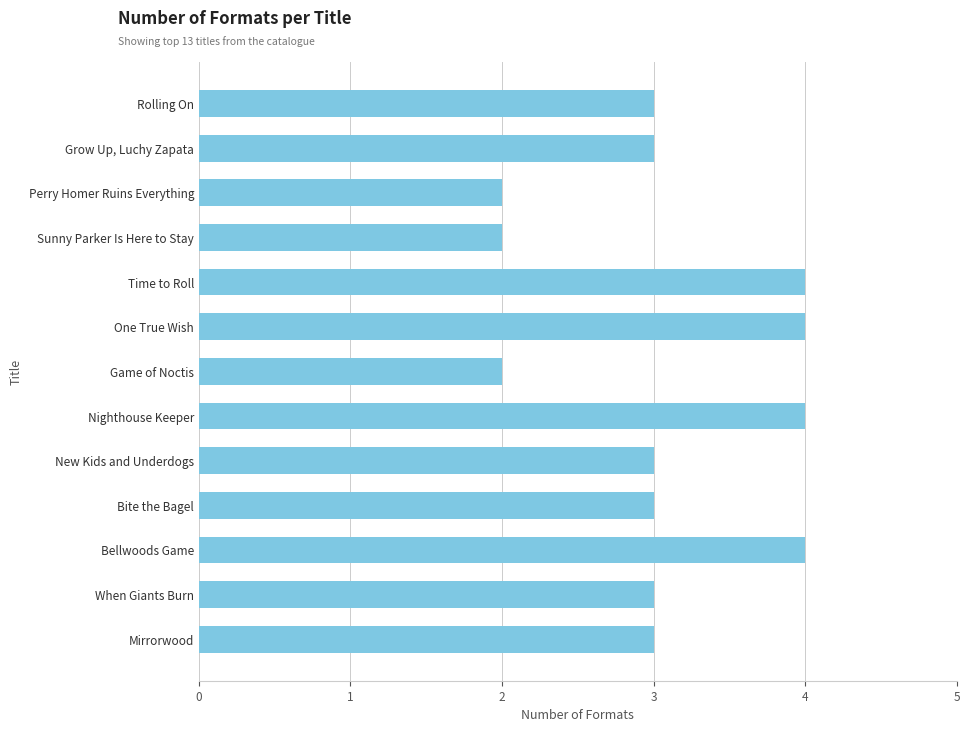

What is the smallest value displayed?

2